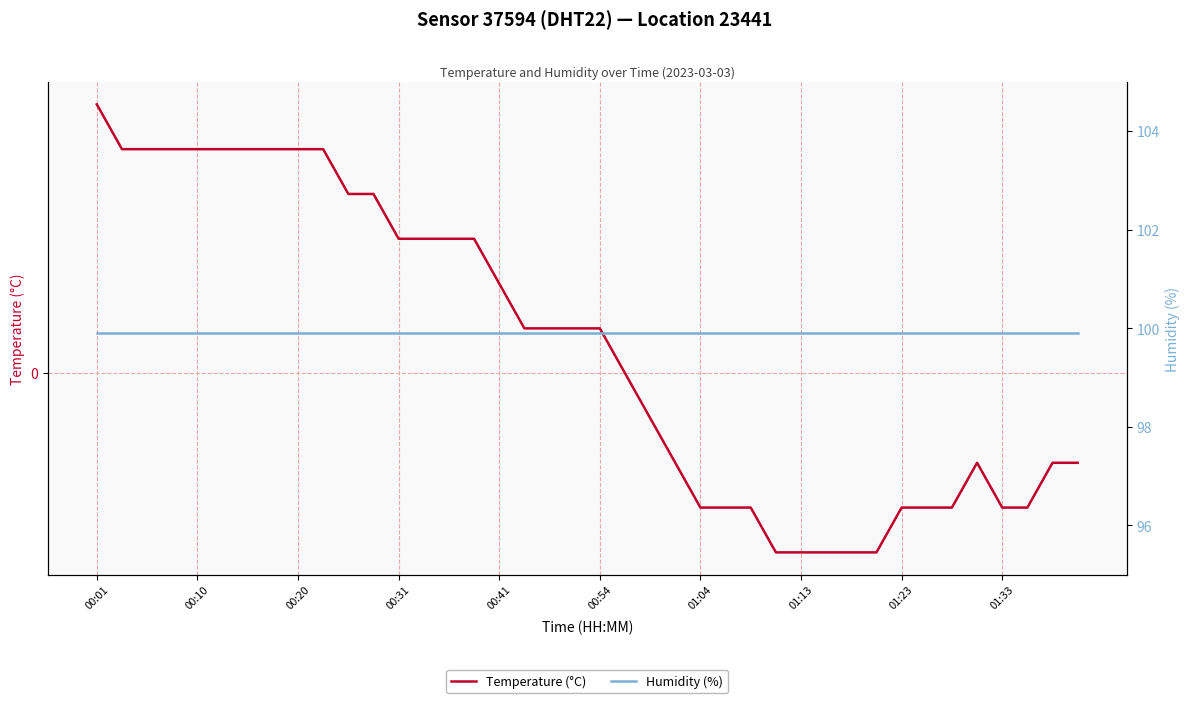

How many lines are shown in the chart?

2